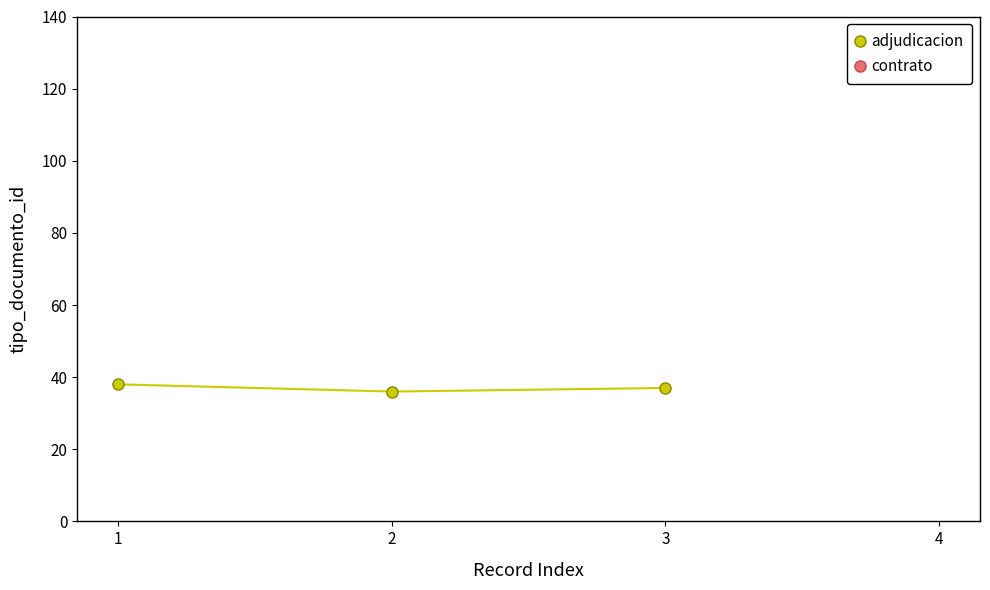

The value at 1 is 13. True or false?

False